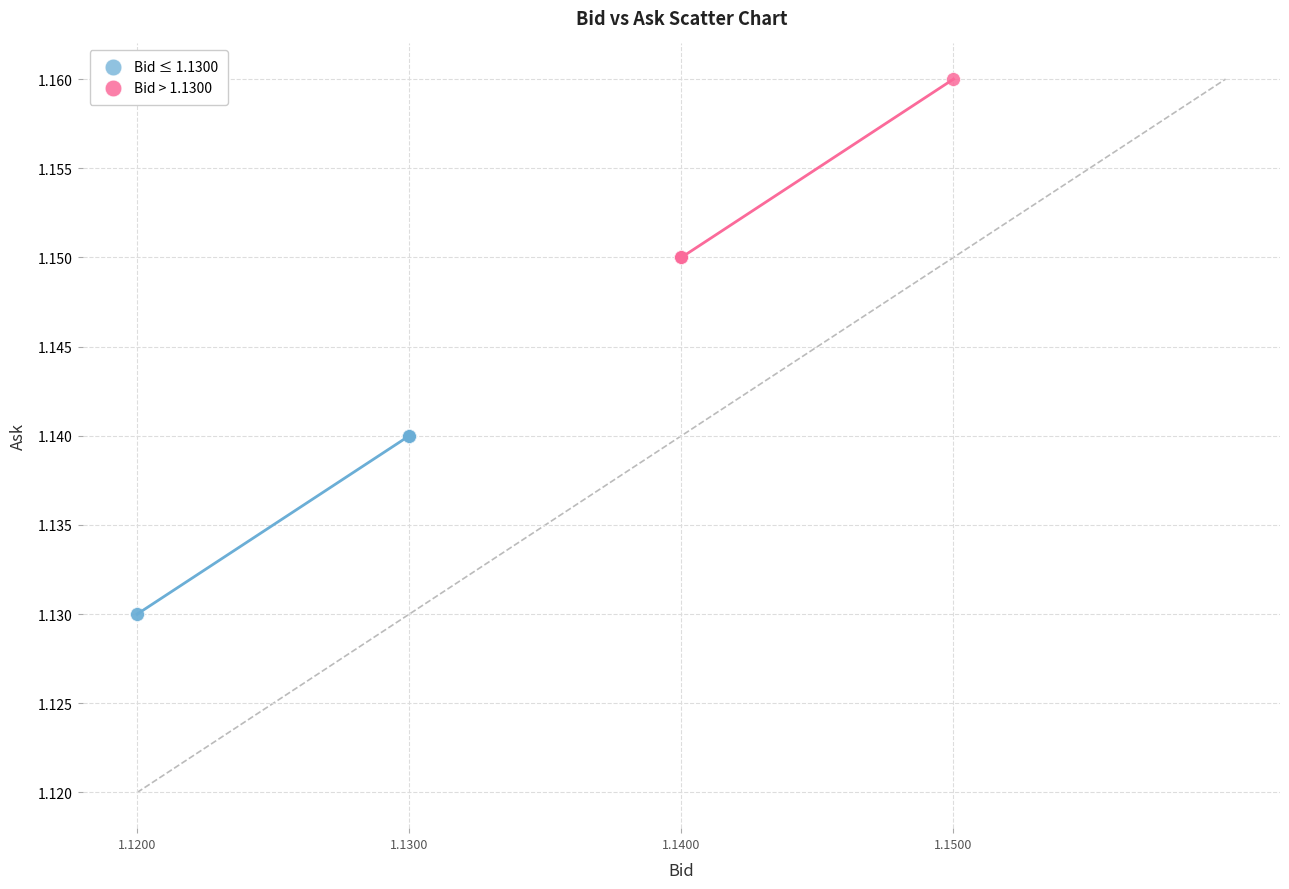

Which series contains the lowest Y value?

Bid ≤ 1.1300